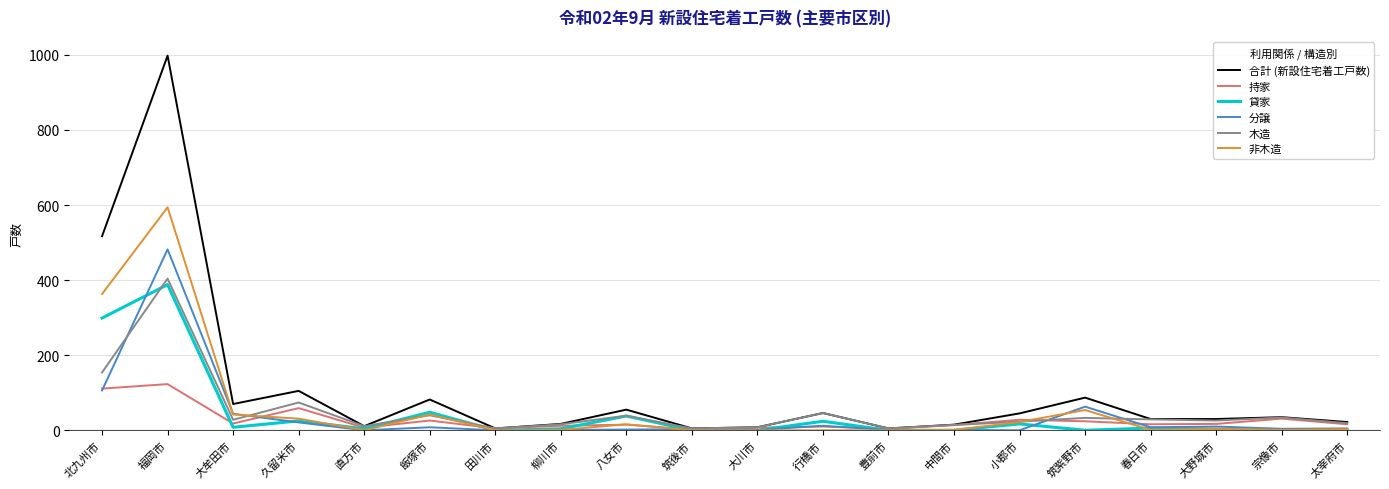

What is the total value across all series at 八女市?

165